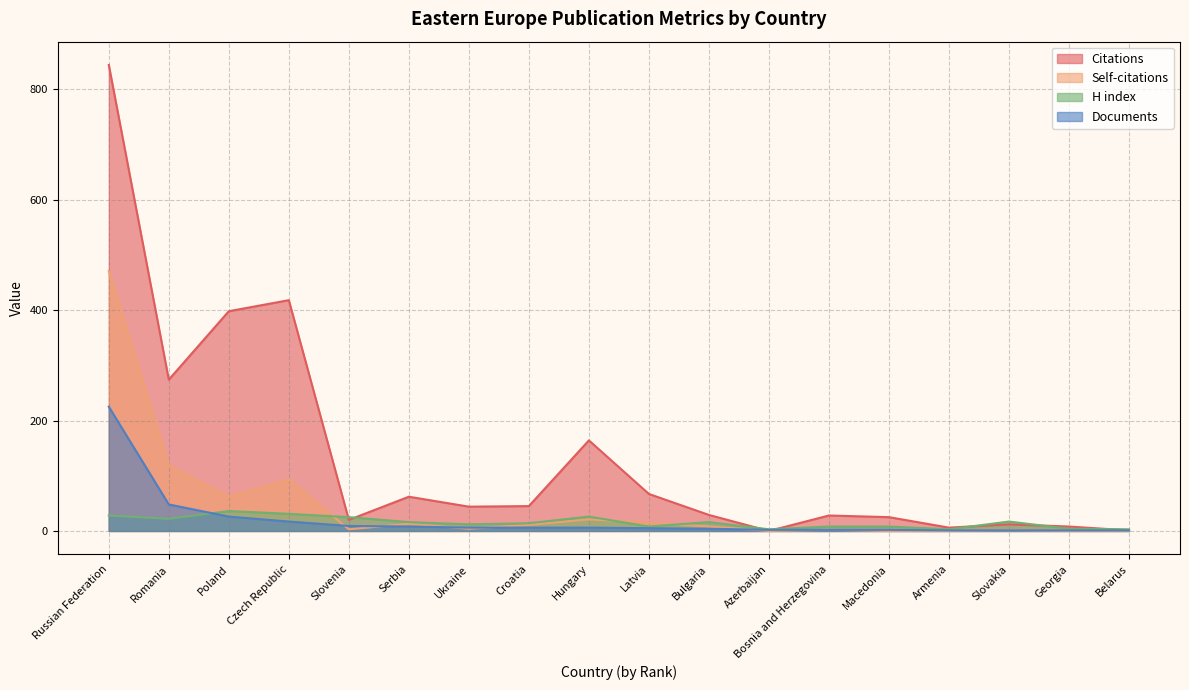

The H index series shows 18 at Ukraine. True or false?

False